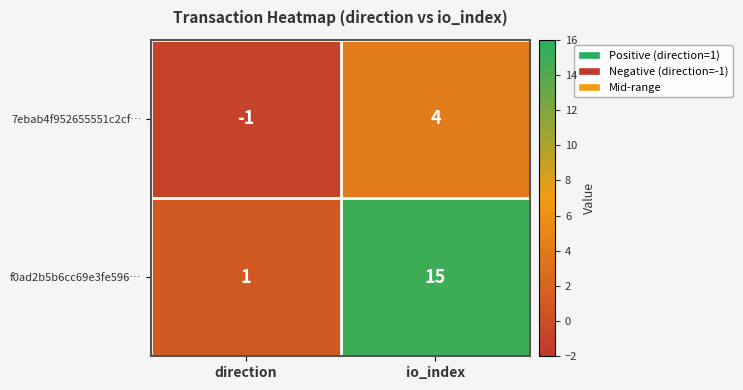

Where is f0ad2b5b6cc69e3fe596… nearest to the value 8?

direction